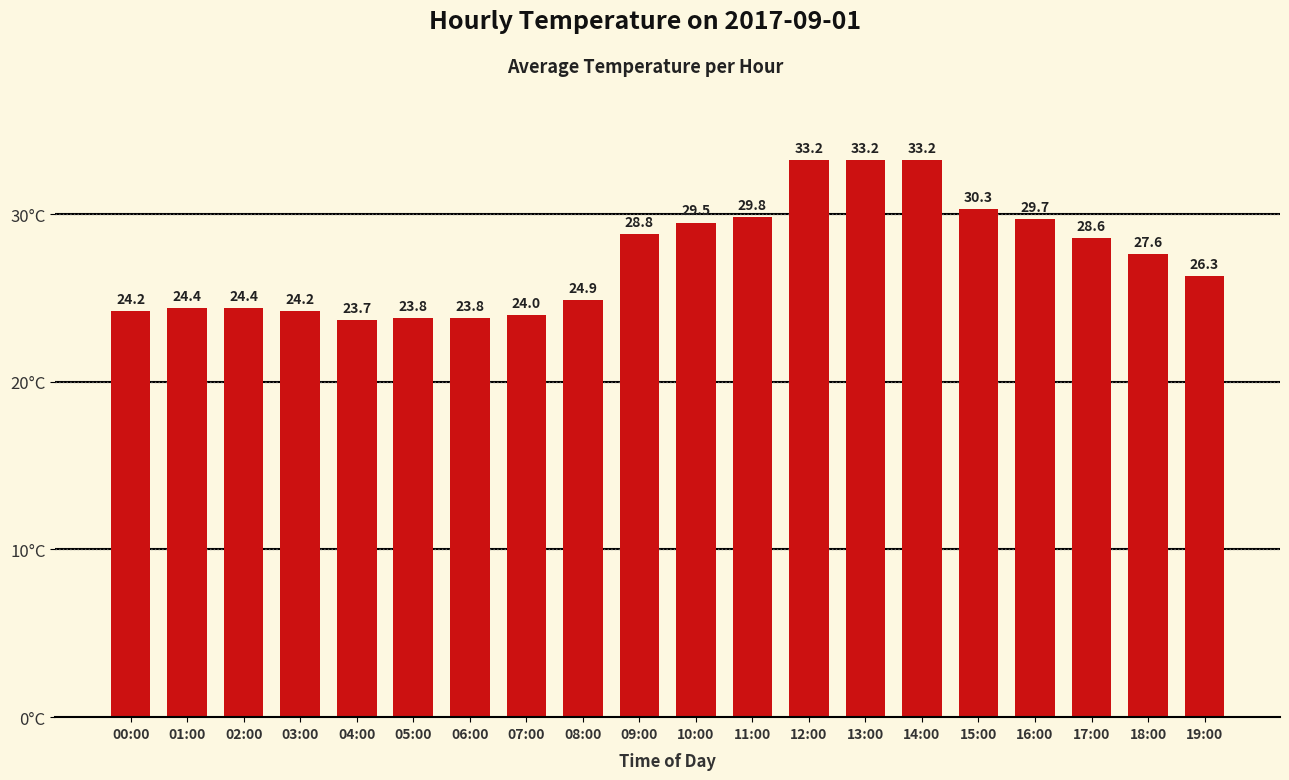

Between 13:00 and 11:00, which is larger?

13:00